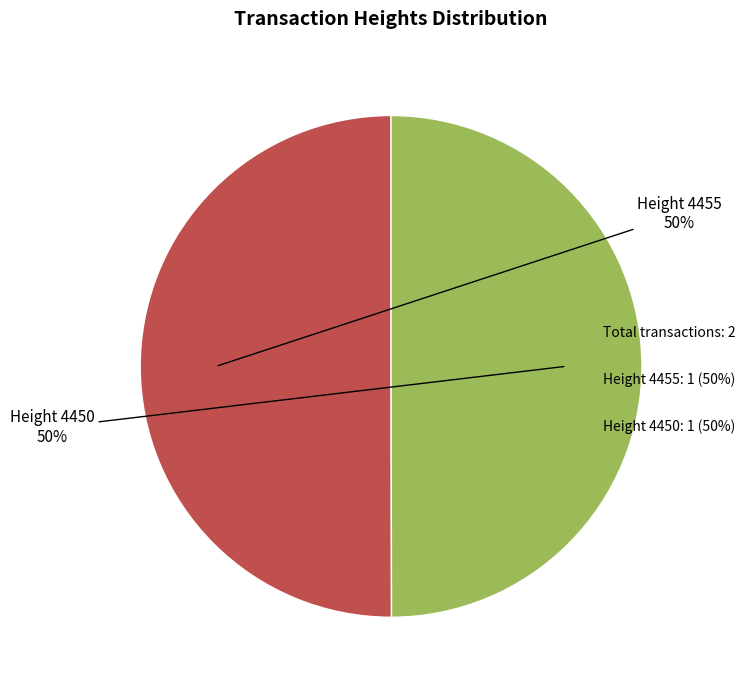

To the nearest percent, what is the average slice percentage?

50%